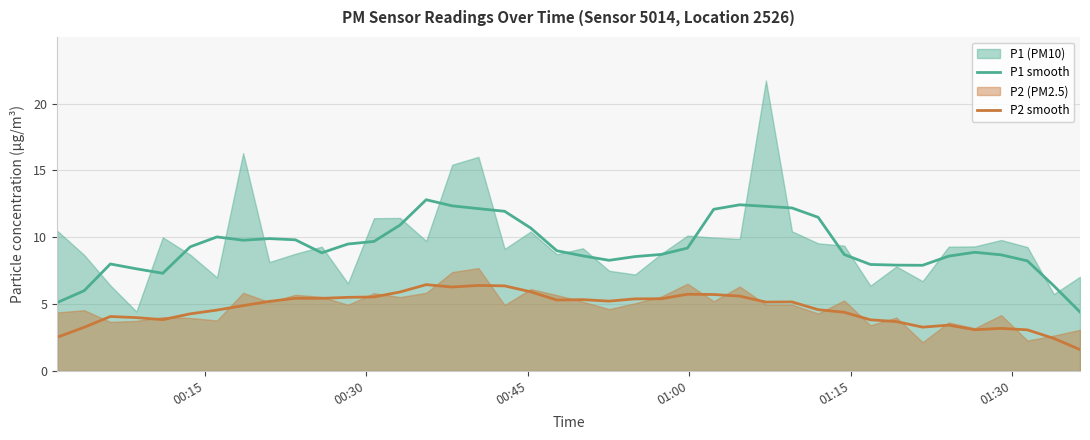

How many values in the P1 smooth series are below 8?

9